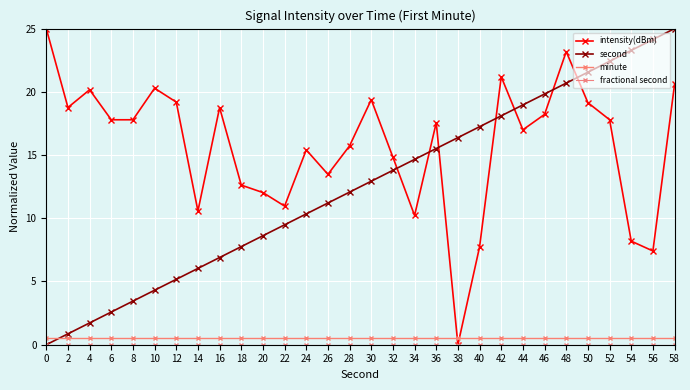

True or false: fractional second has more than 2 points higher than both neighbors.

False